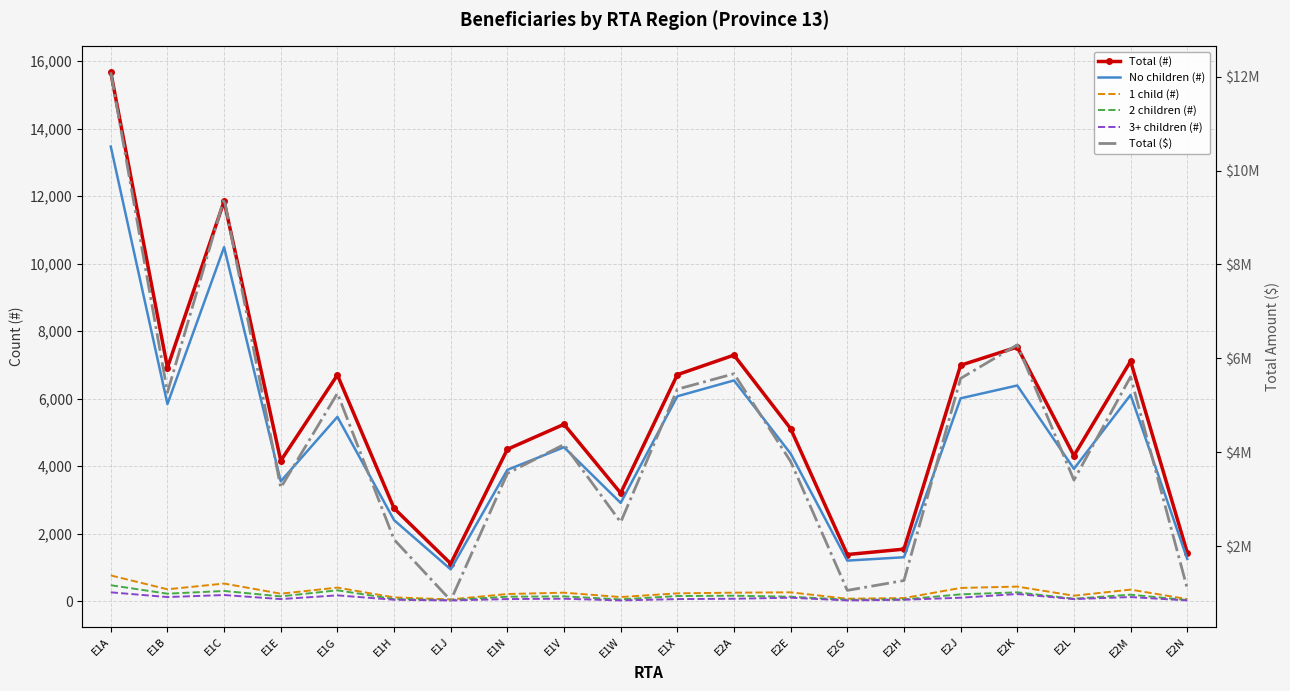

Reading left to right, what are all the values shown in this chart?

Total (#): E1A=15670	E1B=6920	E1C=11850	E1E=4160	E1G=6700	E1H=2750	E1J=1110	E1N=4500	E1V=5240	E1W=3200	E1X=6710	E2A=7290	E2E=5110	E2G=1380	E2H=1540	E2J=6990	E2K=7530	E2L=4310	E2M=7110	E2N=1440
No children (#): E1A=13470	E1B=5840	E1C=10490	E1E=3550	E1G=5460	E1H=2400	E1J=940	E1N=3890	E1V=4560	E1W=2910	E1X=6070	E2A=6540	E2E=4370	E2G=1200	E2H=1300	E2J=6010	E2K=6390	E2L=3920	E2M=6110	E2N=1250
1 child (#): E1A=760	E1B=350	E1C=520	E1E=220	E1G=400	E1H=110	E1J=50	E1N=210	E1V=250	E1W=120	E1X=230	E2A=250	E2E=260	E2G=70	E2H=90	E2J=390	E2K=430	E2L=160	E2M=340	E2N=60
2 children (#): E1A=470	E1B=220	E1C=300	E1E=140	E1G=320	E1H=60	E1J=30	E1N=130	E1V=140	E1W=50	E1X=150	E2A=160	E2E=130	E2G=40	E2H=50	E2J=200	E2K=260	E2L=70	E2M=190	E2N=30
3+ children (#): E1A=260	E1B=120	E1C=180	E1E=60	E1G=170	E1H=40	E1J=20	E1N=60	E1V=70	E1W=20	E1X=60	E2A=70	E2E=100	E2G=20	E2H=40	E2J=100	E2K=210	E2L=60	E2M=120	E2N=20
Total ($): E1A=12091000	E1B=5275000	E1C=9402000	E1E=3244000	E1G=5255000	E1H=2140000	E1J=843000	E1N=3548000	E1V=4164000	E1W=2509000	E1X=5342000	E2A=5671000	E2E=3803000	E2G=1057000	E2H=1267000	E2J=5572000	E2K=6287000	E2L=3406000	E2M=5608000	E2N=1098000